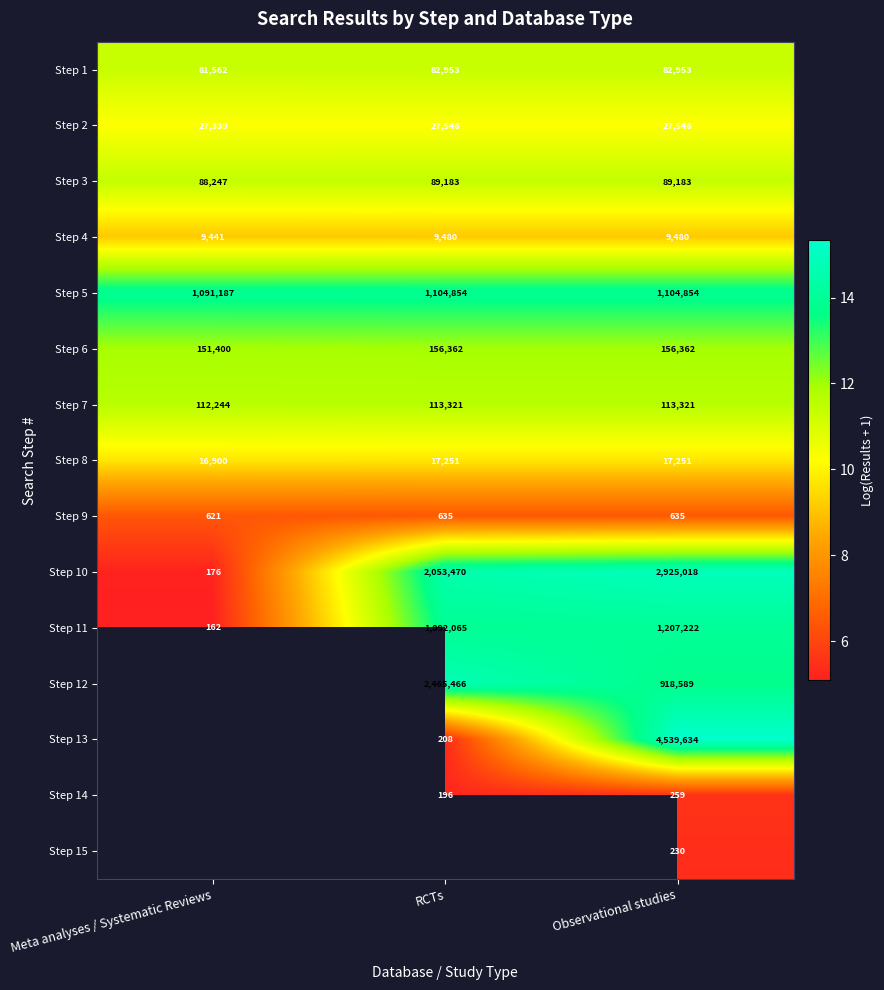

At which label does Step 9 reach its minimum?

Meta analyses / Systematic Reviews